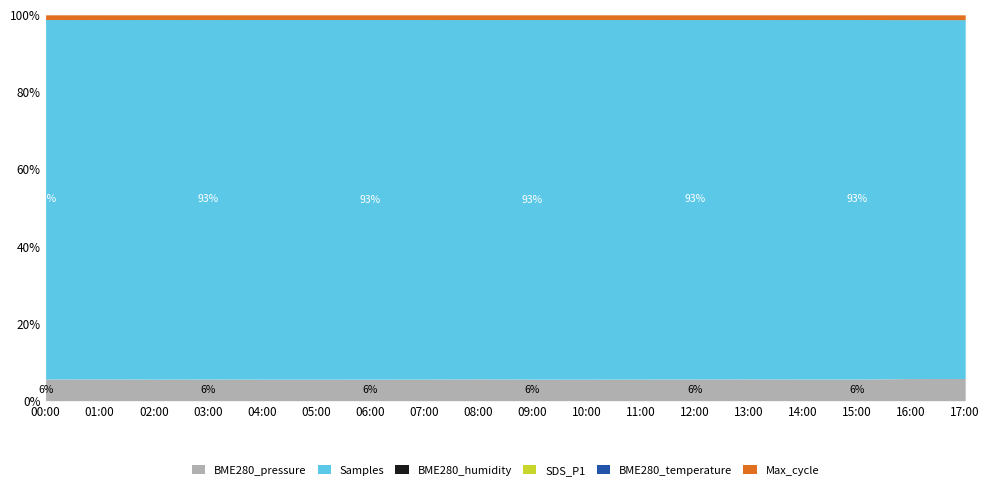

Does the chart have visible grid lines?

No